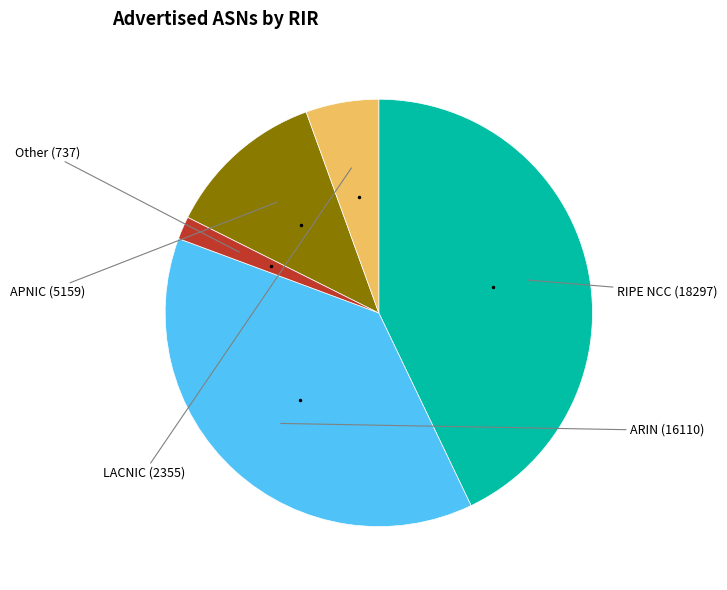

Is there a majority slice in this chart?

No